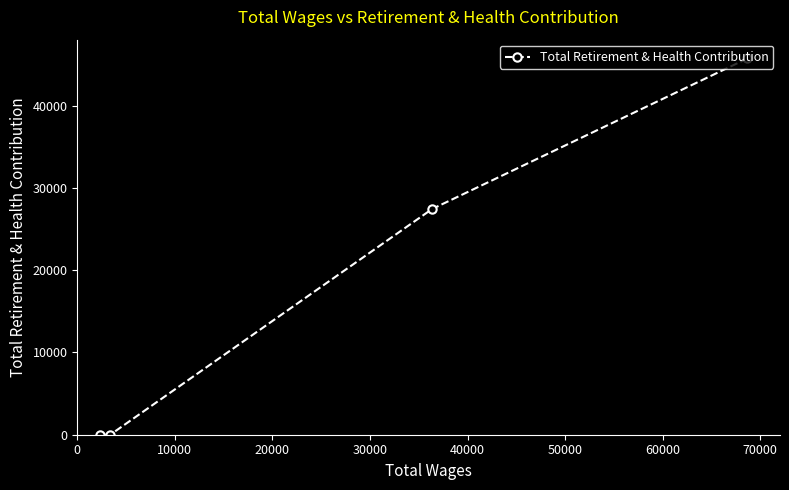

What is the value of the 2nd point from the left?

0